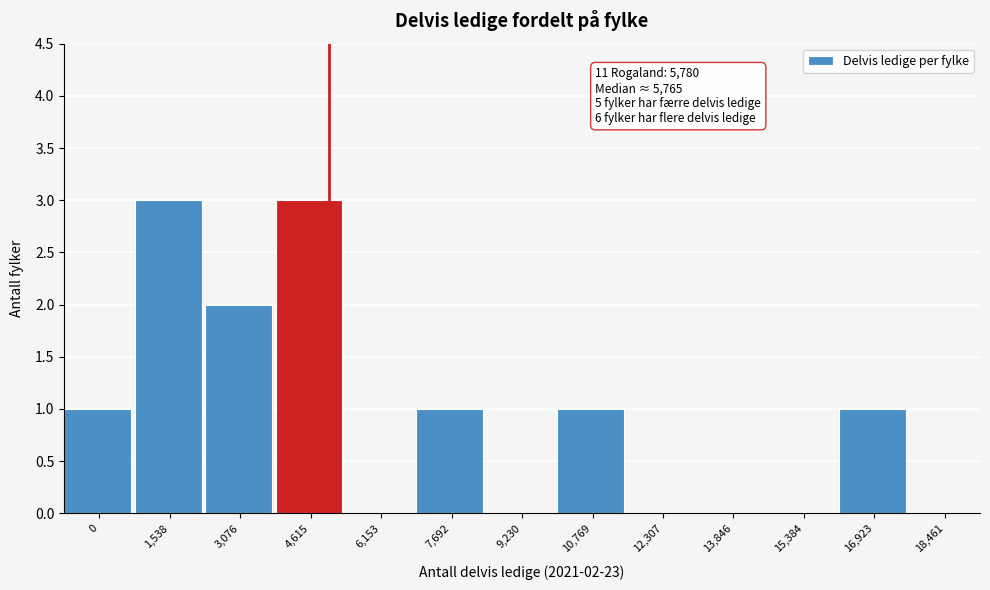

Reading right to left, what are all the values shown in this chart?

18,461=0	16,923=1	15,384=0	13,846=0	12,307=0	10,769=1	9,230=0	7,692=1	6,153=0	4,615=3	3,076=2	1,538=3	0=1